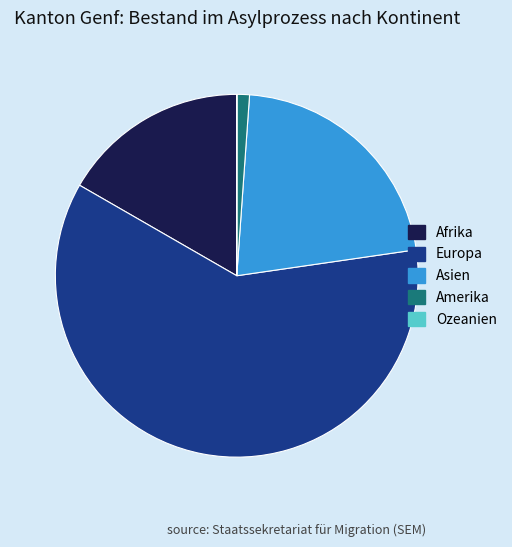

The Amerika slice represents 1% of the pie. True or false?

True